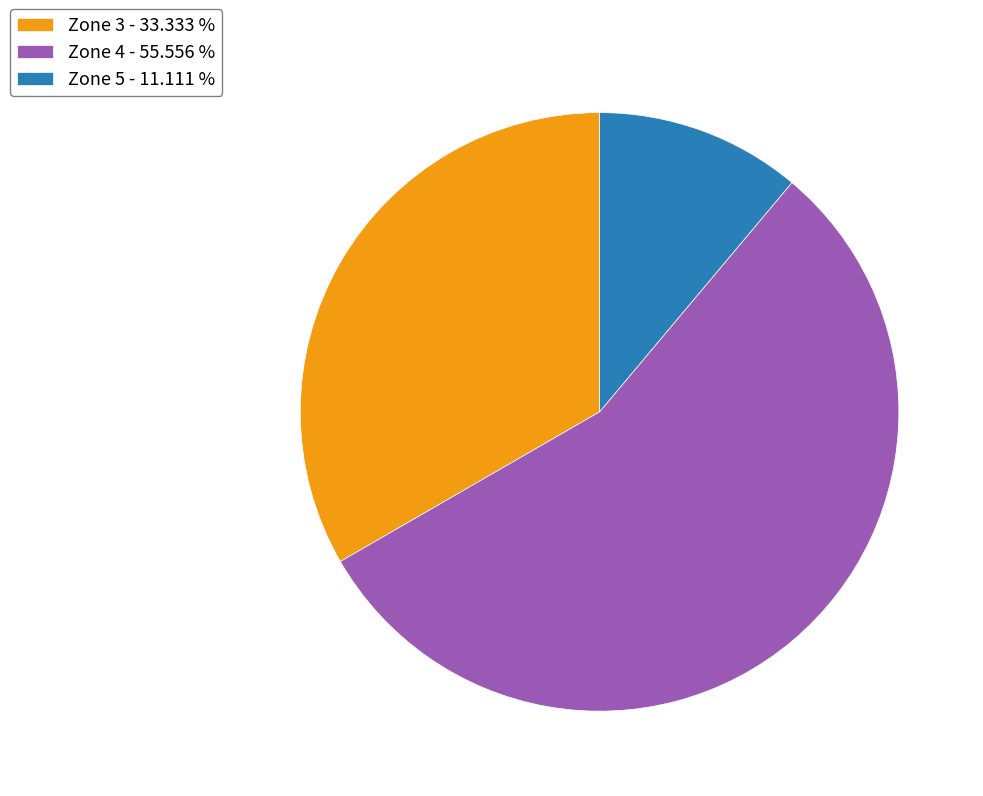

Is Zone 5 - 11.111 % the majority of the pie?

No